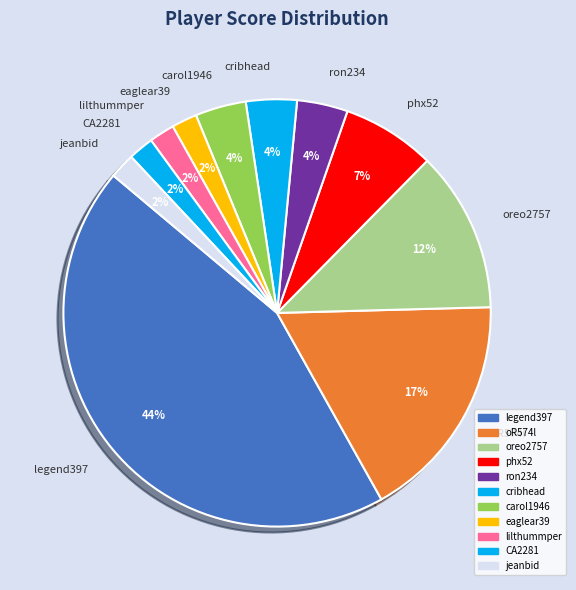

Which slice is the largest?

legend397